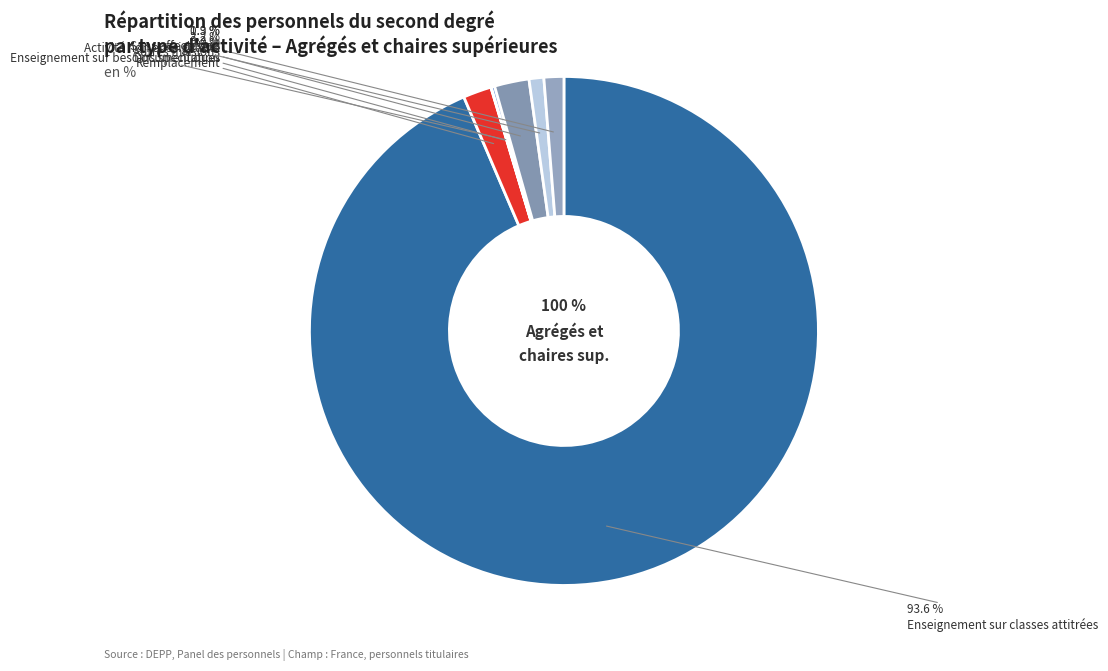

How many slices are in this pie chart?

7